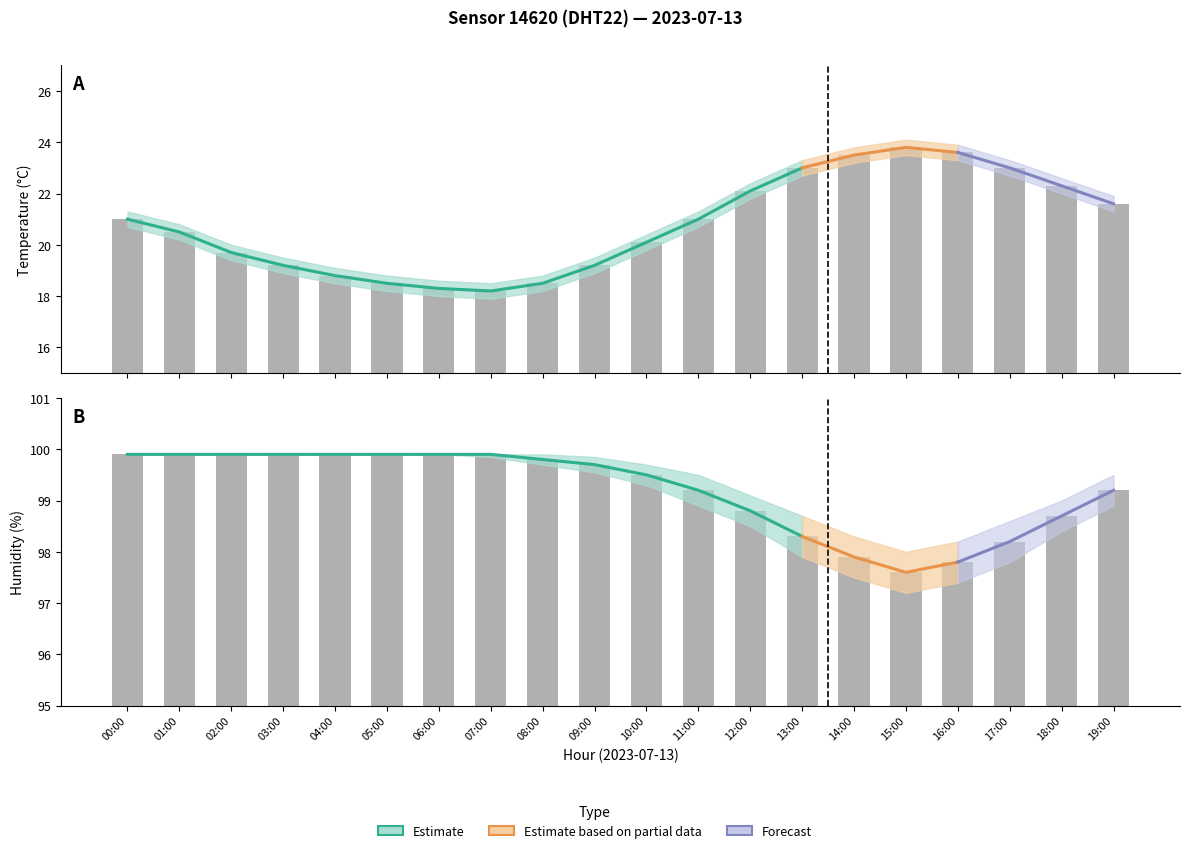

Is the value of humidity at 06:00 greater than the value of temperature at 02:00?

Yes